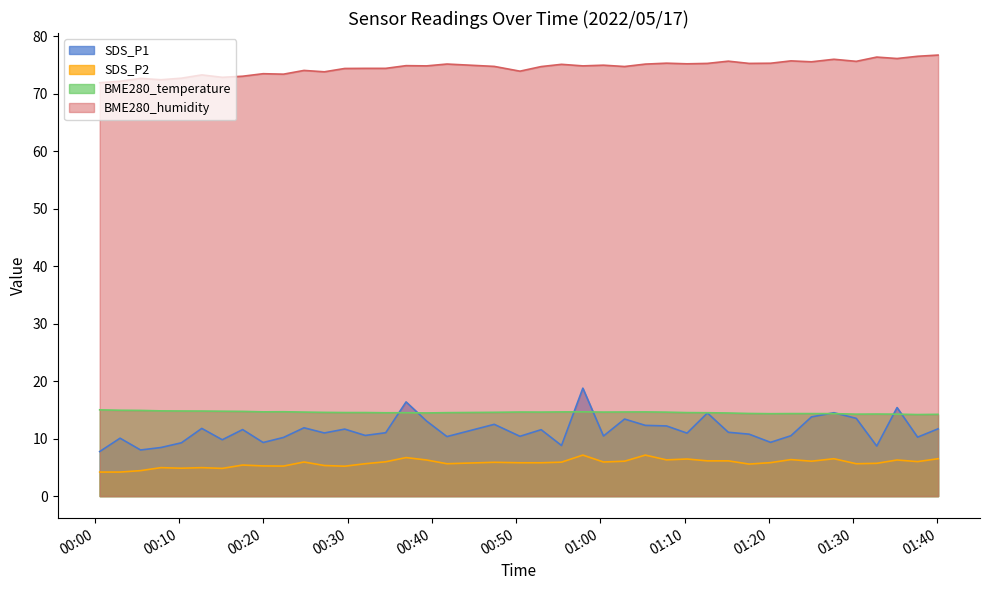

Rank the series by their maximum value, from lowest to highest.

SDS_P2, BME280_temperature, SDS_P1, BME280_humidity